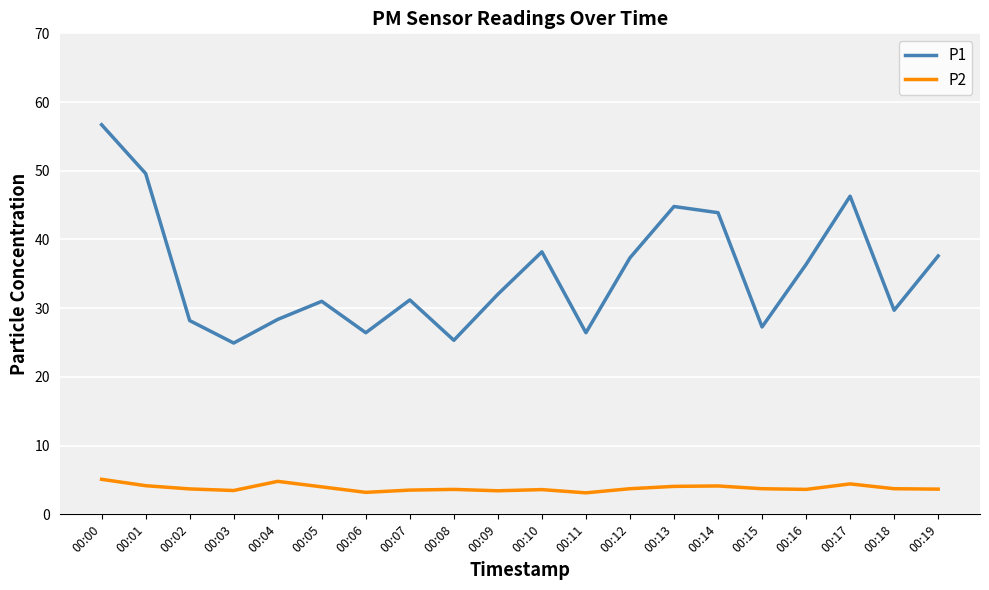

What is the total value across all series at 00:00?

61.8